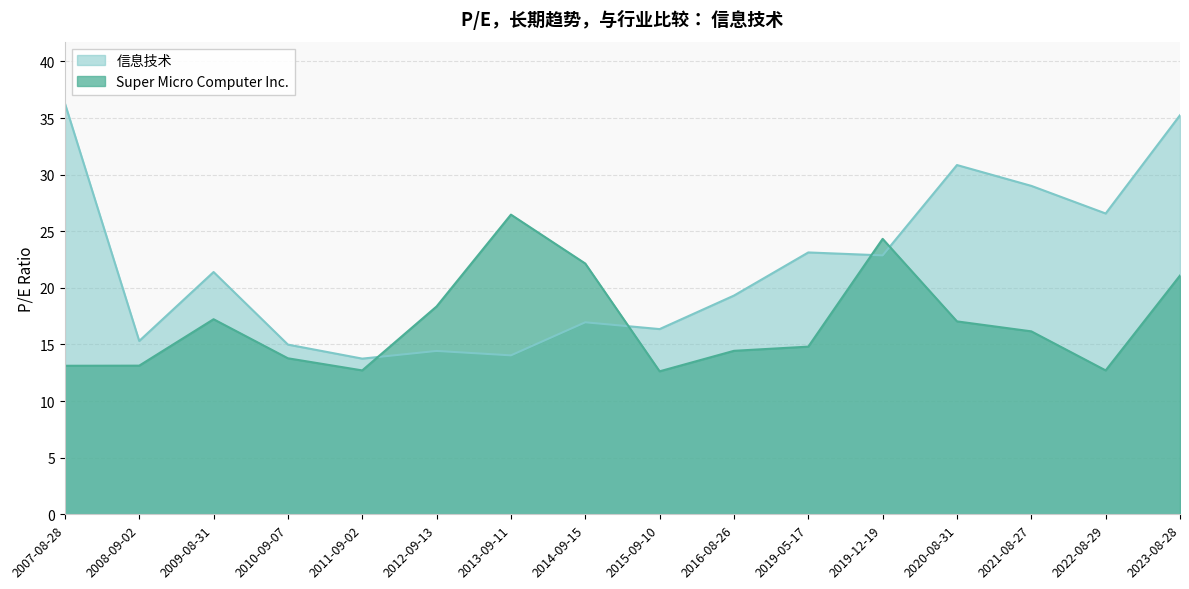

What is the label of the 15th point from the right?

2008-09-02